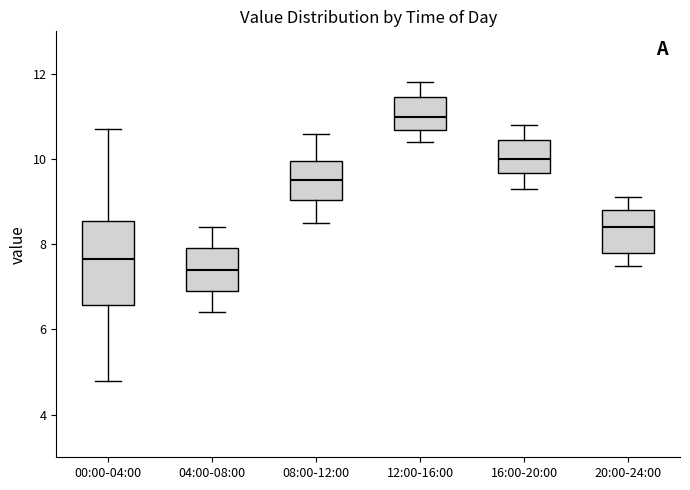

Where does the upper whisker of the box for 12:00-16:00 end on the y-axis? The values are not printed on the chart, so give them approximately, as read against the axis.

11.8